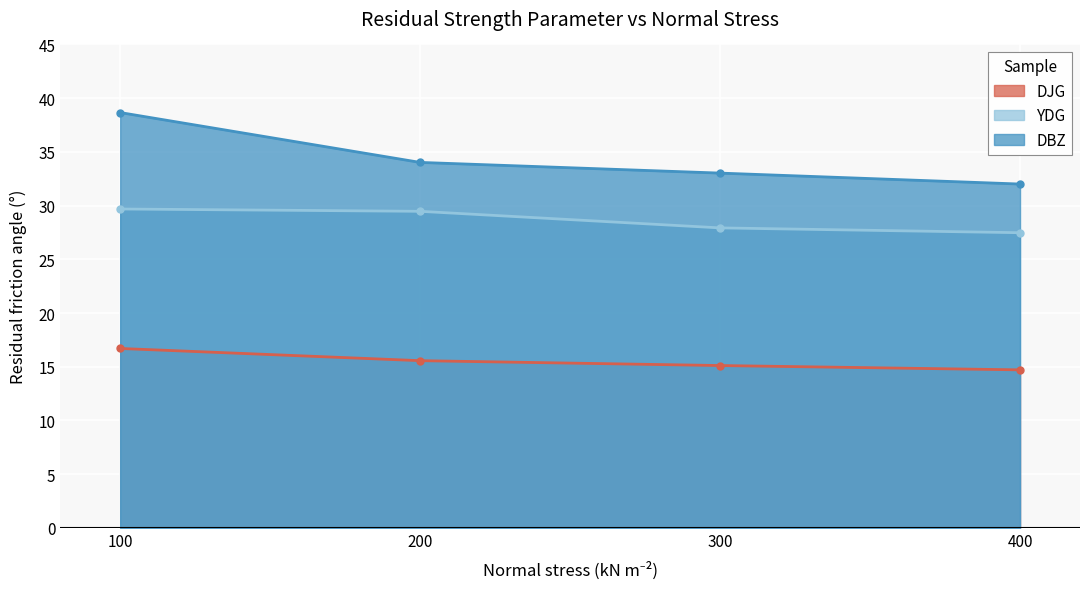

True or false: DBZ and YDG cross at least once.

False